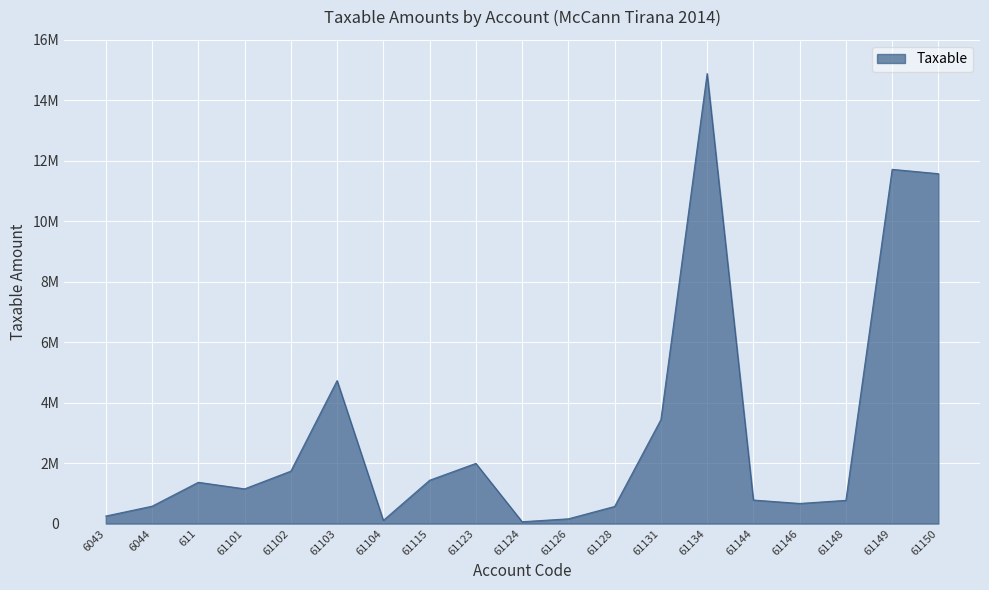

Rank the categories by value from highest to lowest.

61134, 61149, 61150, 61103, 61131, 61123, 61102, 61115, 611, 61101, 61144, 61148, 61146, 6044, 61128, 6043, 61126, 61104, 61124